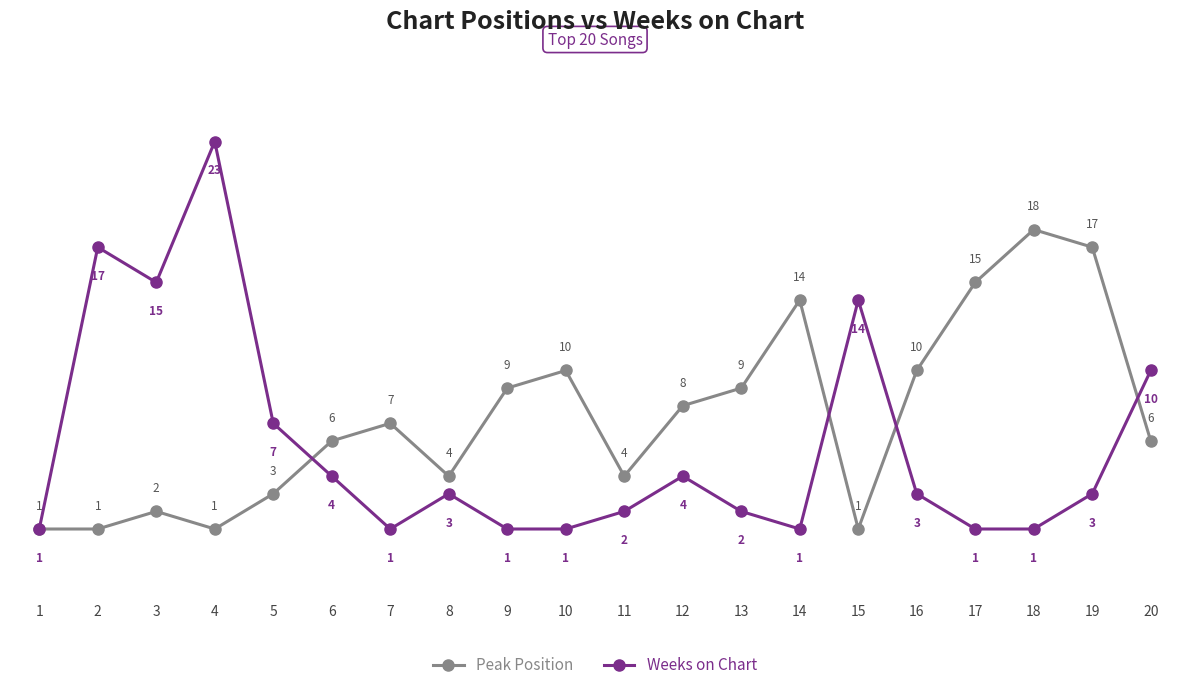

How many interior local peaks does the Weeks on Chart series have?

5